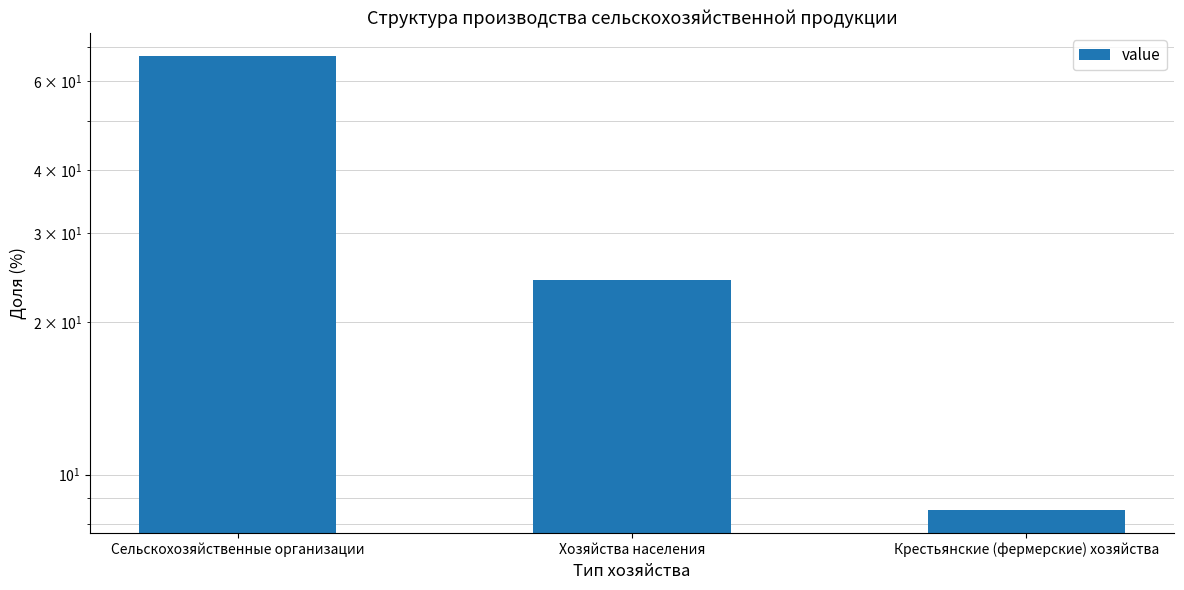

The chart shows a value of 8.5 at Крестьянские (фермерские) хозяйства. True or false?

True